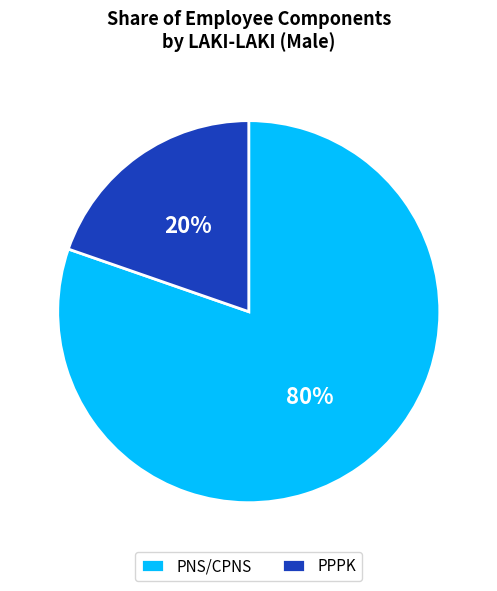

Do PPPK and PNS/CPNS together represent more than half of the pie?

Yes